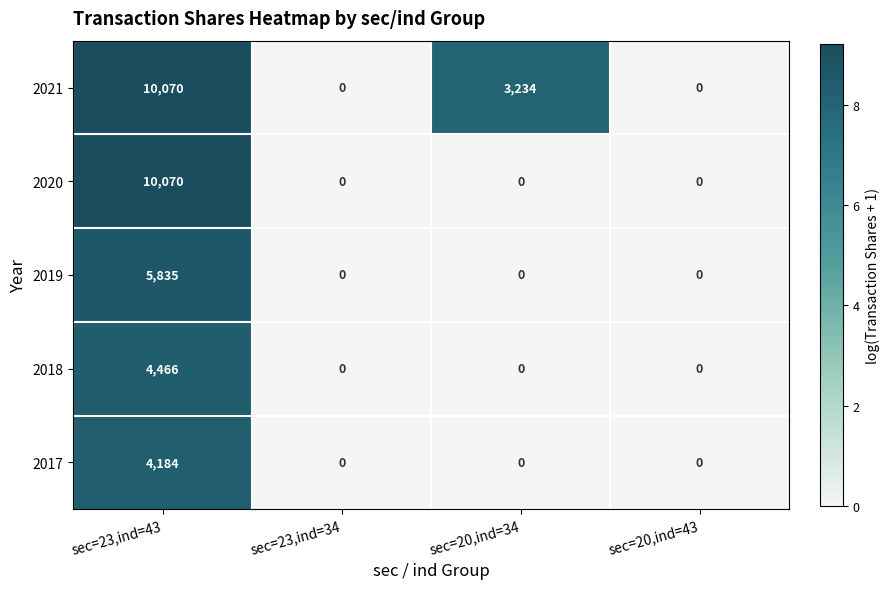

How many data points in 2017 are above 0?

1